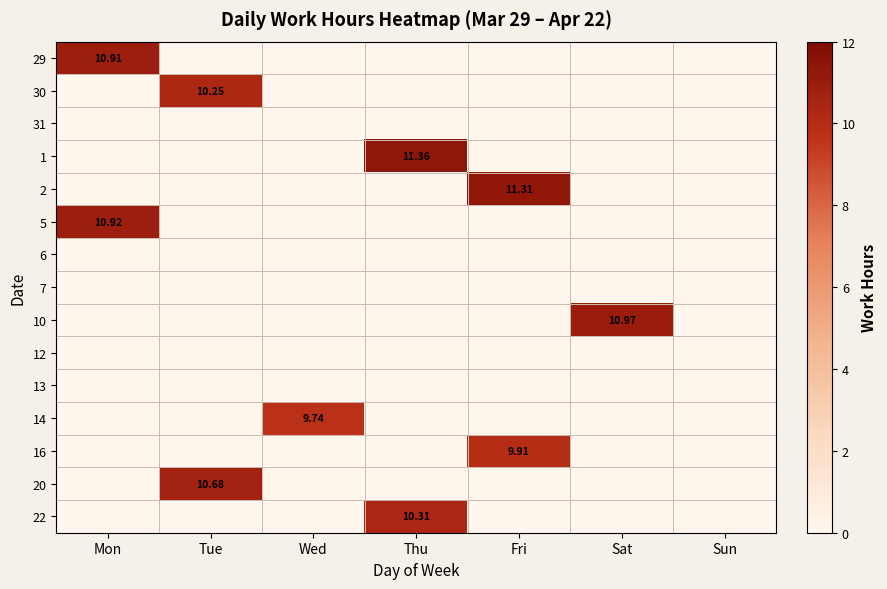

Which series has the largest range (max minus min)?

1